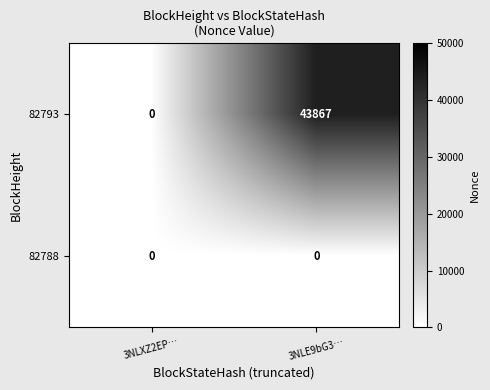

What is the spread (max minus min) of values at 3NLE9bG3…?

43867